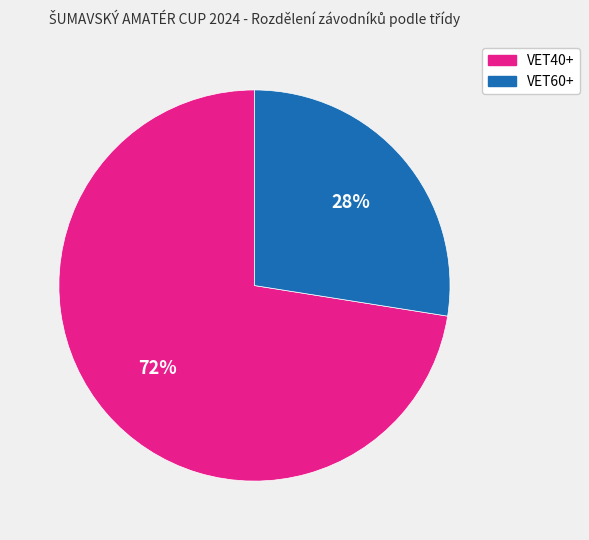

To the nearest percent, what portion does VET40+ represent?

72%